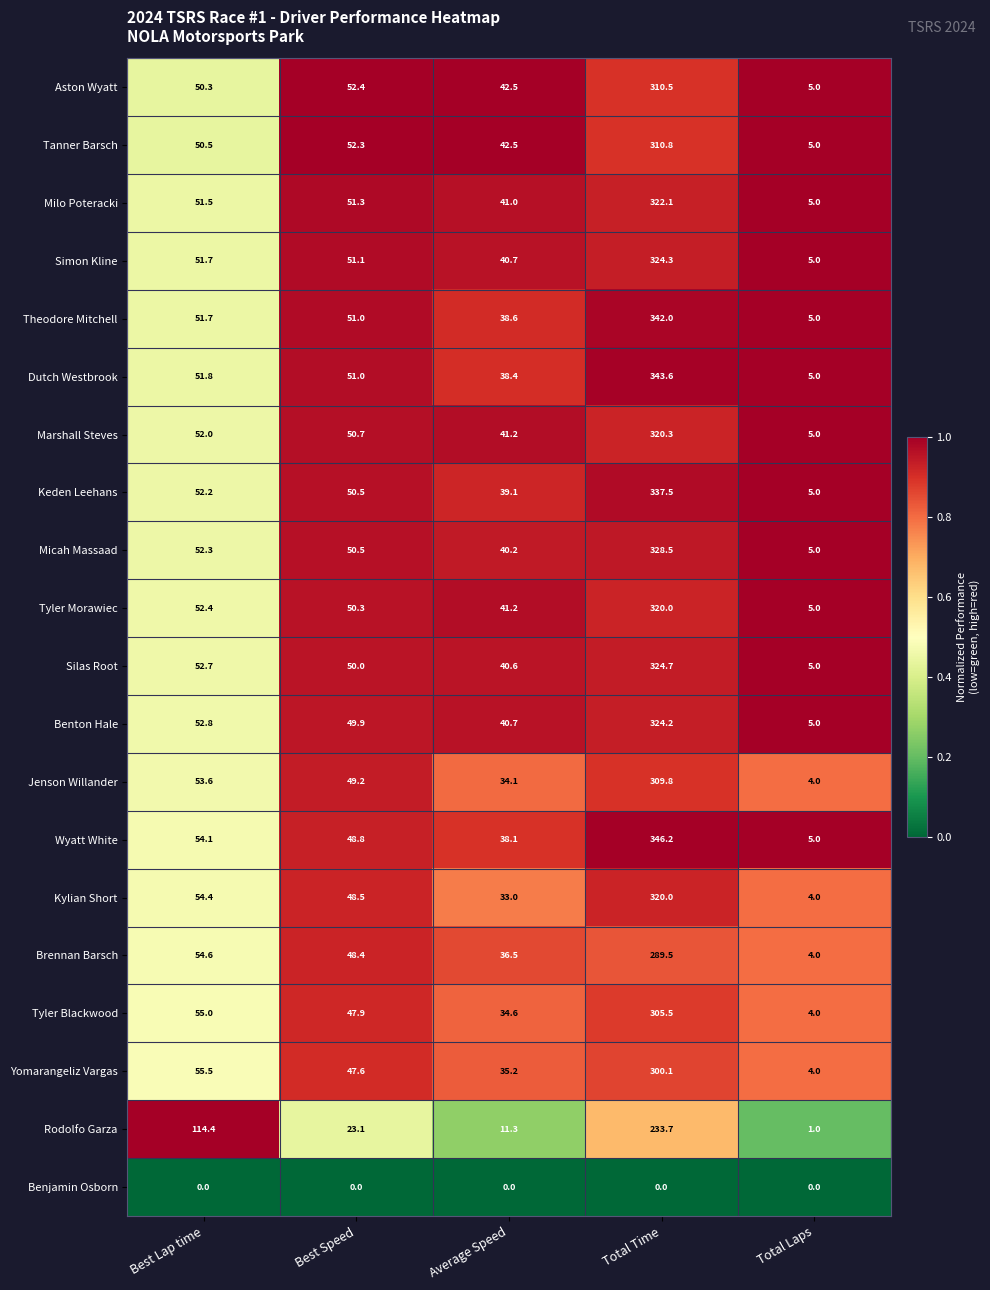

How many series are shown in this chart?

20